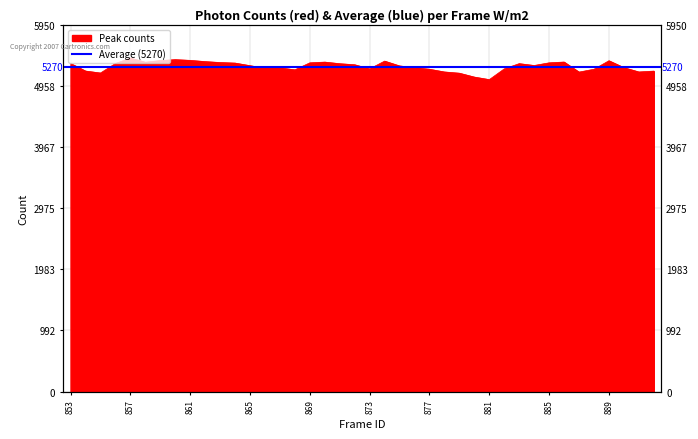

Which label corresponds to the largest value in the chart?

857